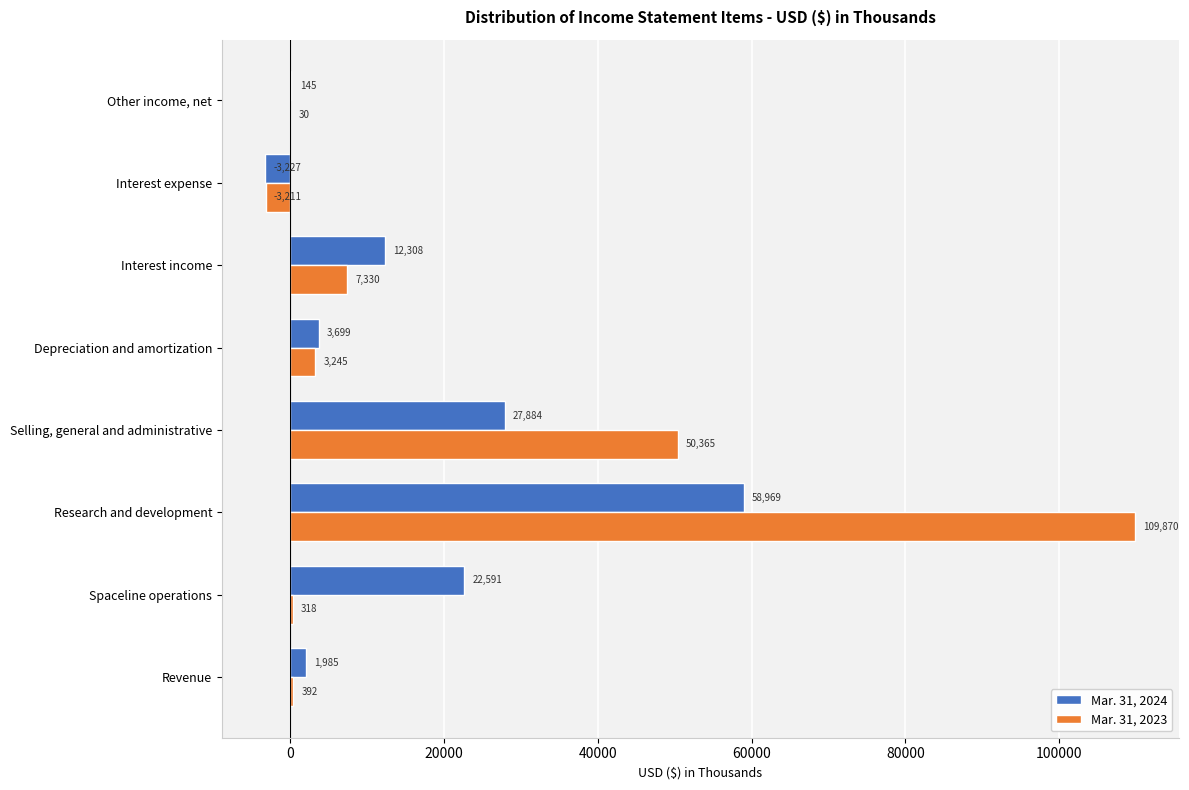

At which label does Mar. 31, 2024 reach its peak?

Research and development